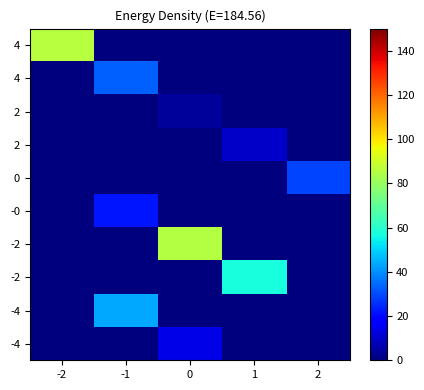

What is the difference between the highest and lowest values at -2?

85.9